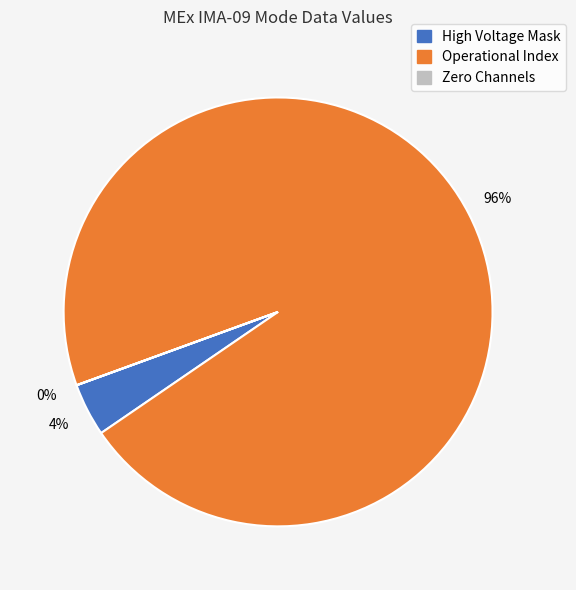

To the nearest percent, what is the difference between the largest and smallest slice percentages?

96%